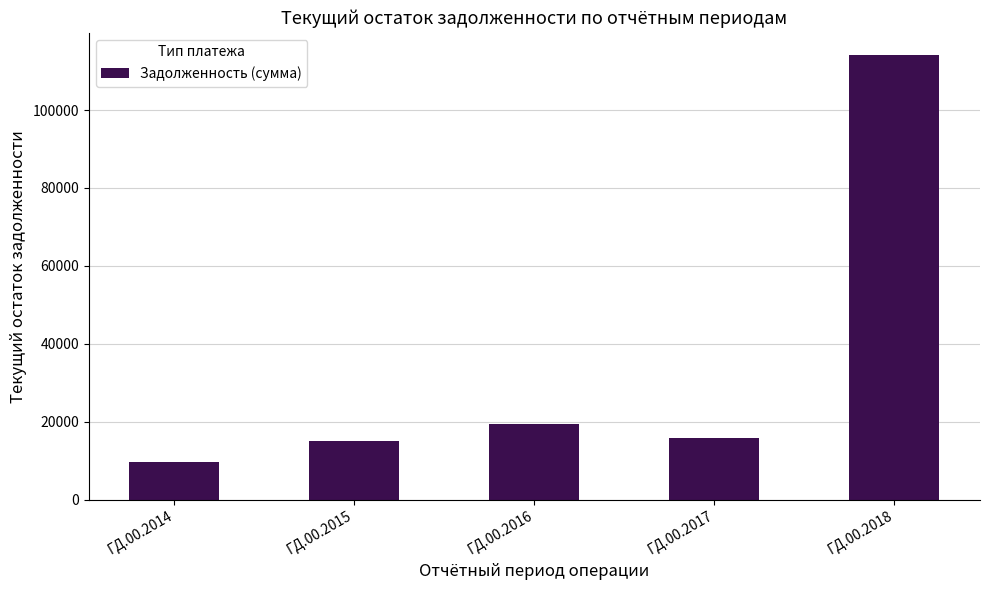

Reading left to right, list all the values displayed in this chart.

9711.1	15118.0	19359.2	15951.0	114107.9